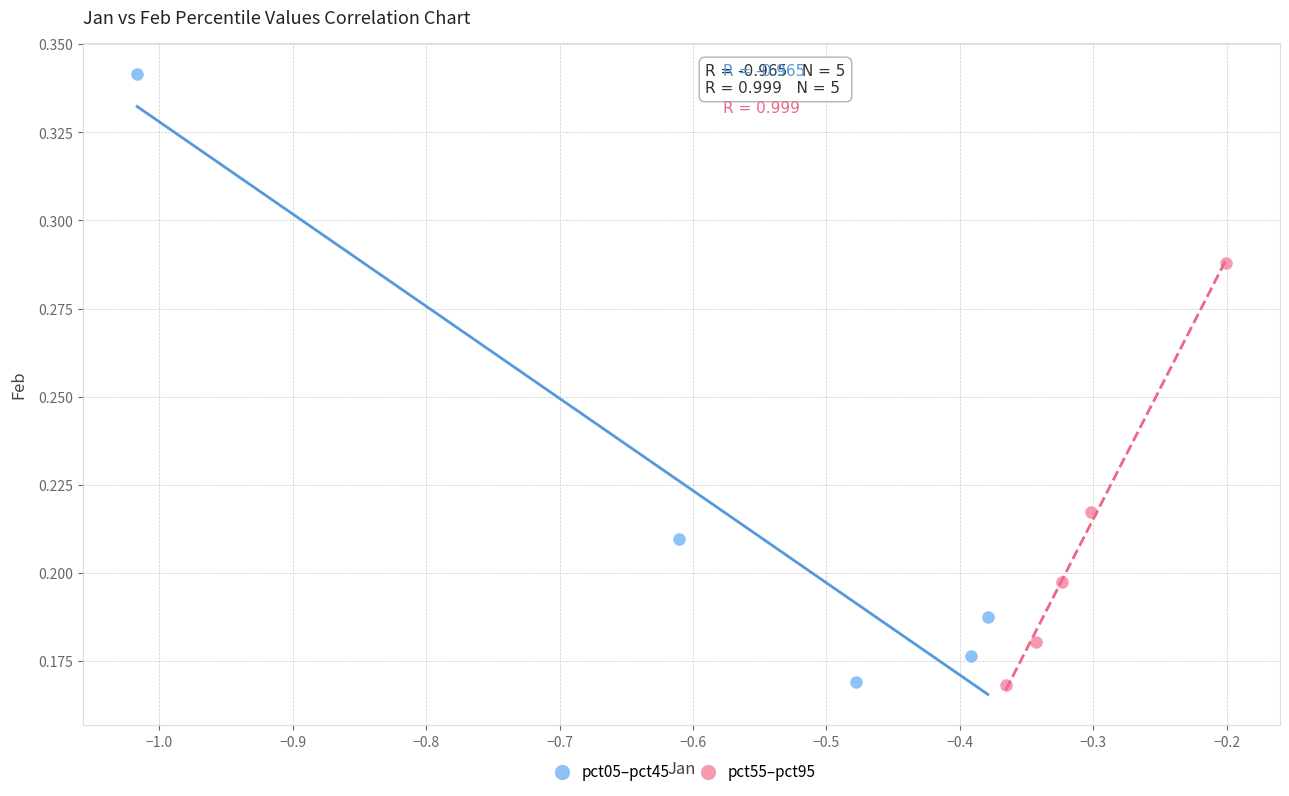

Which series contains the highest Y value?

pct05–pct45